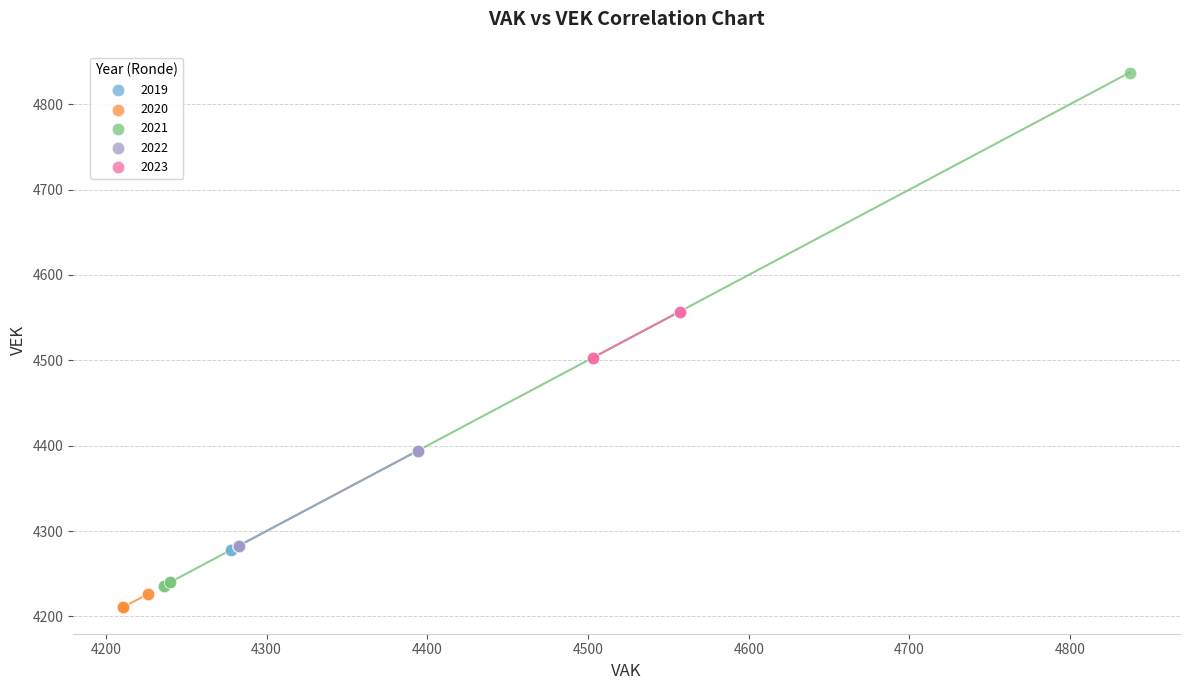

Which series has the largest Y range (max minus min)?

2021